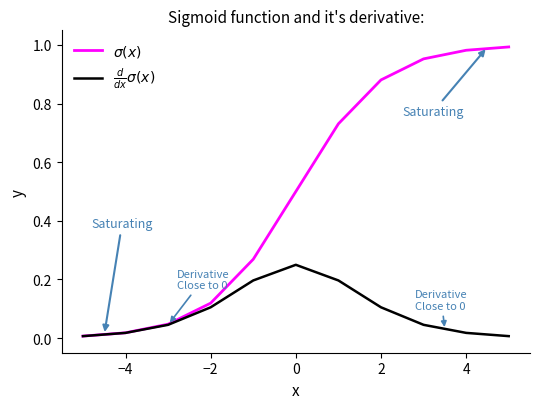

Does the chart display data point markers on the line(s)?

No